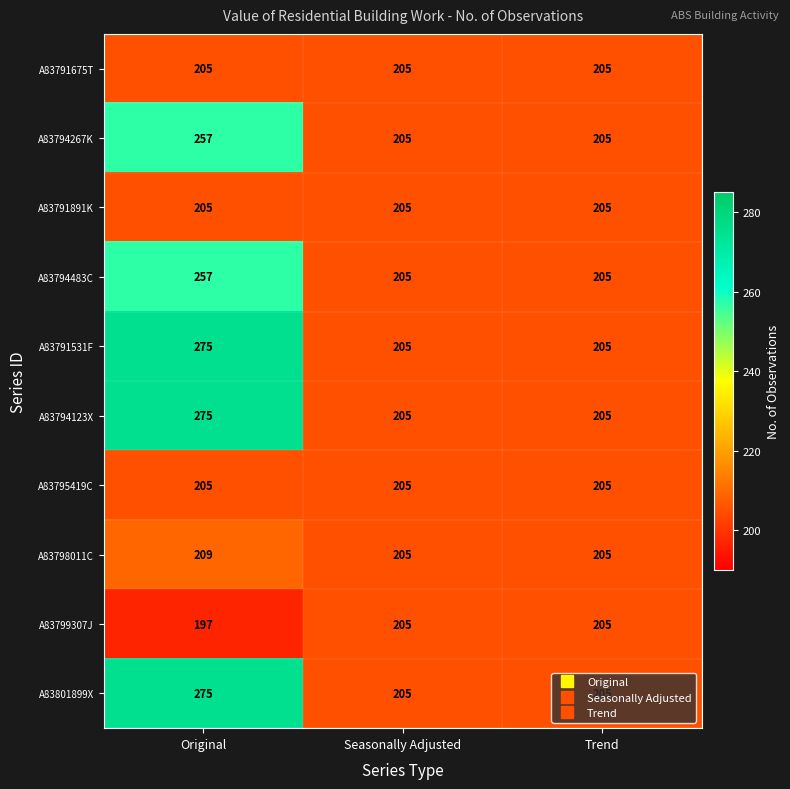

Is it true that A83799307J equals 309 at Trend?

False